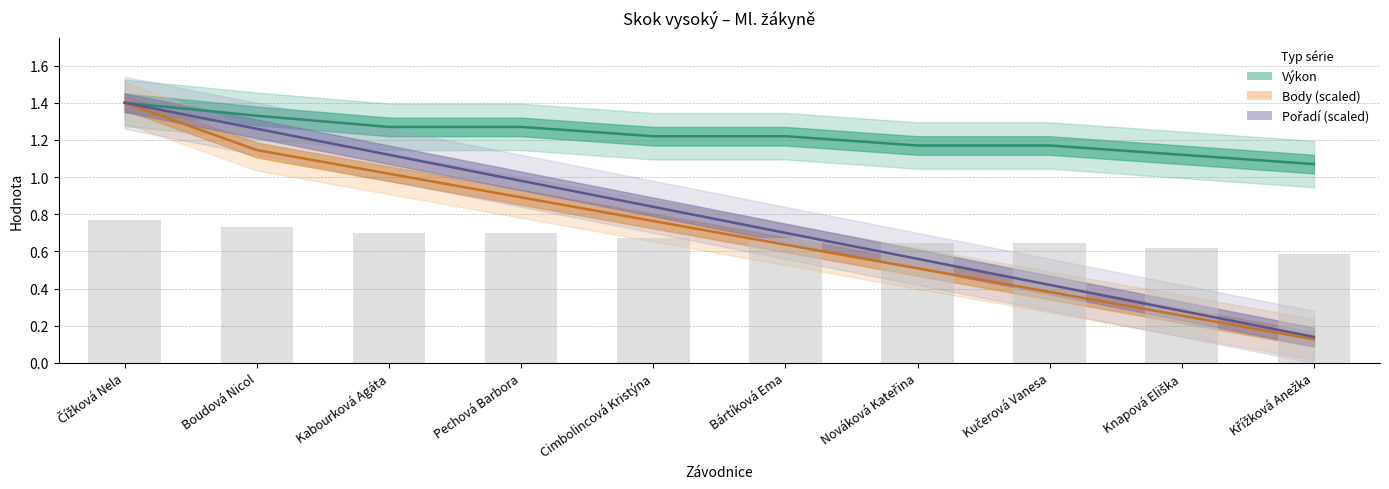

Reading right to left, extract all data points from this chart.

Výkon: Křížková Anežka=1.1	Knapová Eliška=1.1	Kučerová Vanesa=1.2	Nováková Kateřina=1.2	Bártíková Ema=1.2	Cimbolincová Kristýna=1.2	Pechová Barbora=1.3	Kabourková Agáta=1.3	Boudová Nicol=1.3	Čížková Nela=1.4
Body (scaled): Křížková Anežka=0.1	Knapová Eliška=0.3	Kučerová Vanesa=0.4	Nováková Kateřina=0.5	Bártíková Ema=0.6	Cimbolincová Kristýna=0.8	Pechová Barbora=0.9	Kabourková Agáta=1.0	Boudová Nicol=1.1	Čížková Nela=1.4
Pořadí (scaled): Křížková Anežka=0.1	Knapová Eliška=0.3	Kučerová Vanesa=0.4	Nováková Kateřina=0.6	Bártíková Ema=0.7	Cimbolincová Kristýna=0.8	Pechová Barbora=1.0	Kabourková Agáta=1.1	Boudová Nicol=1.3	Čížková Nela=1.4